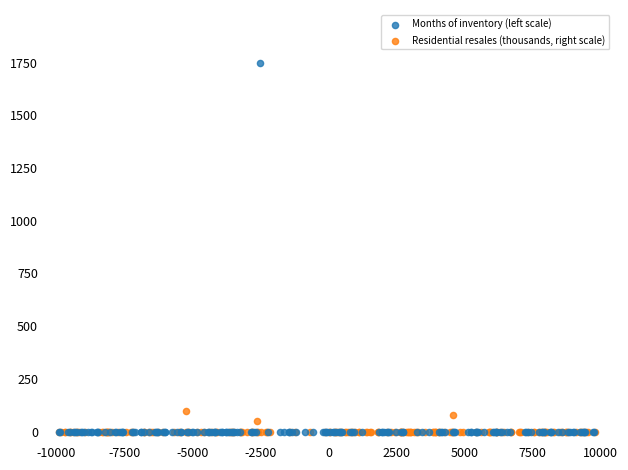

Which series contains the highest Y value?

Months of inventory (left scale)